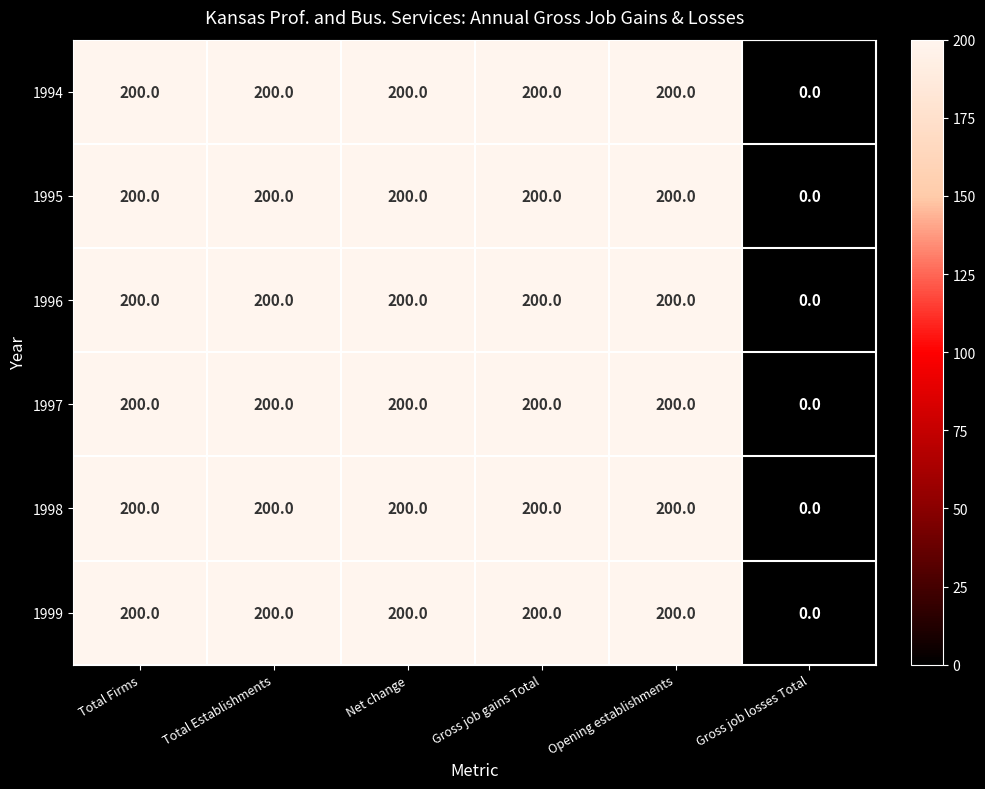

What value does the 1998 series have at Net change?

200